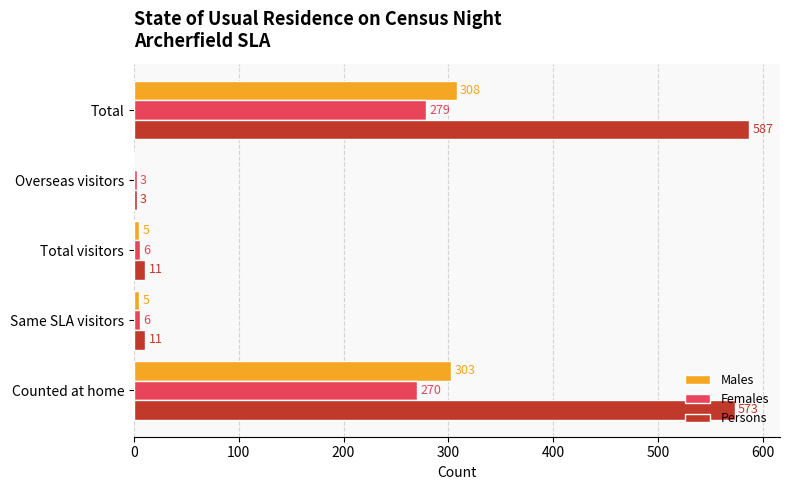

The value of Persons at Counted at home is 396. True or false?

False